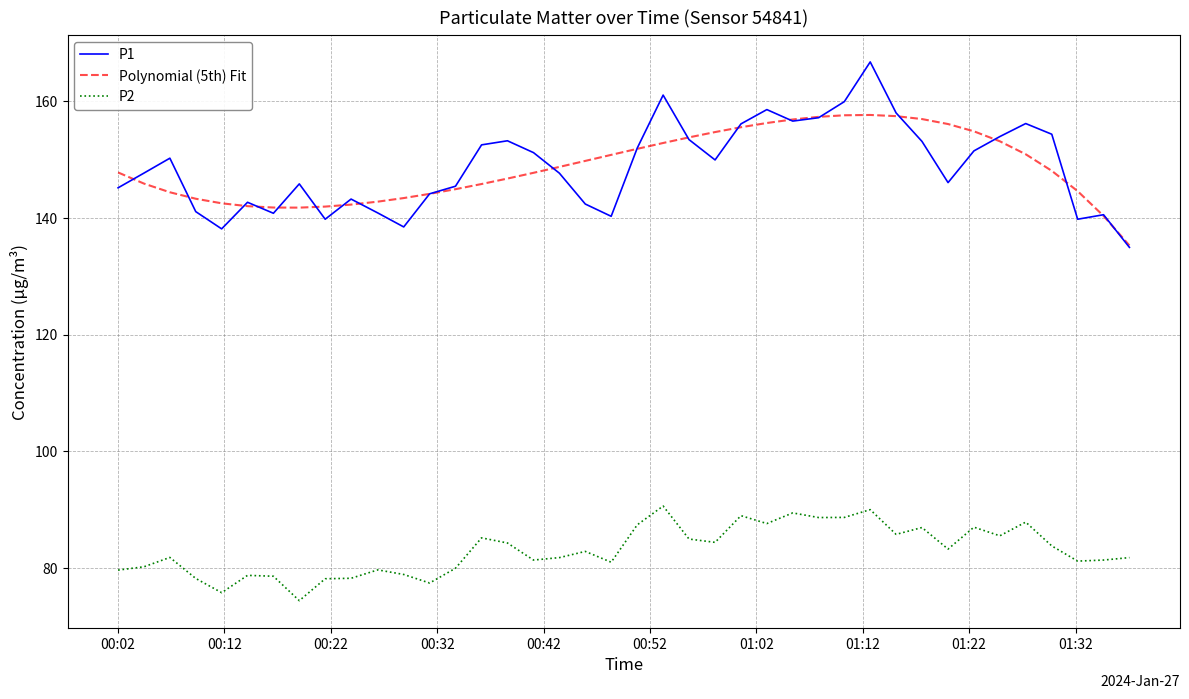

True or false: P1 and P2 intersect in this chart.

False